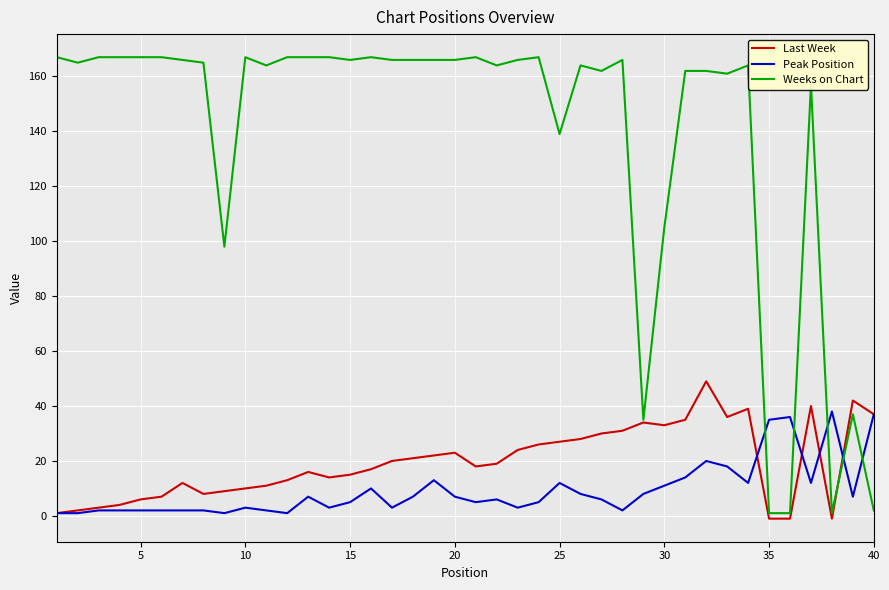

List the series in order of their peak value, highest first.

Weeks on Chart, Last Week, Peak Position